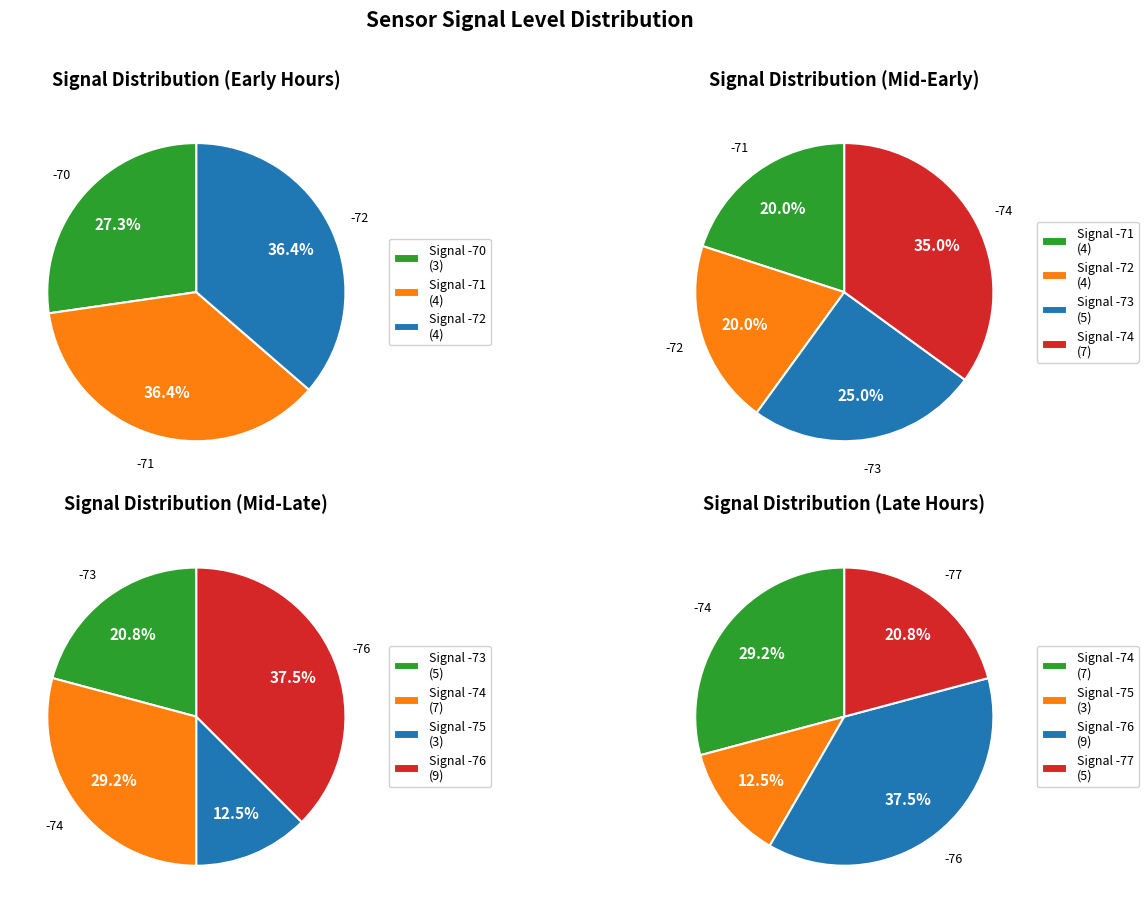

Between SDS_P2 and SDS_P1, which is larger?

SDS_P1